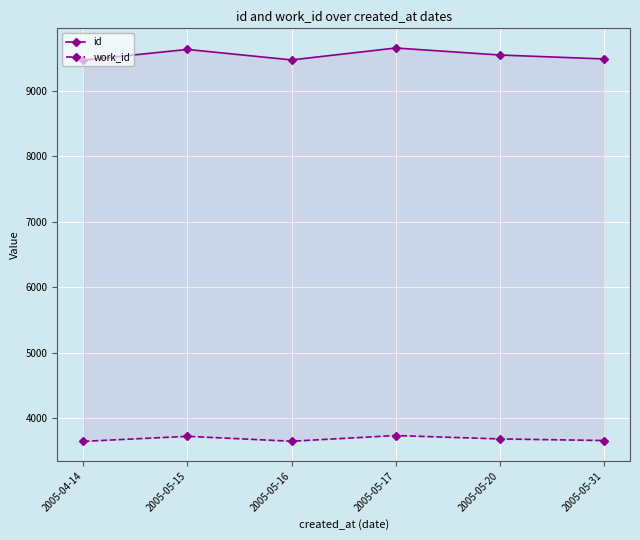

How many lines are shown in the chart?

2